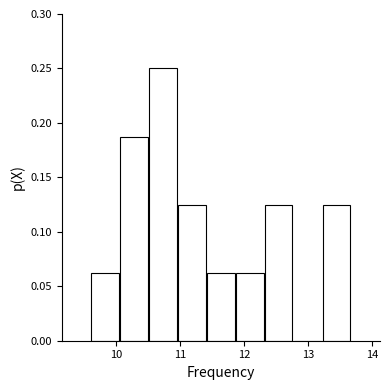

Over which range of the x-axis is the bar tallest?

10.5 to 11.0